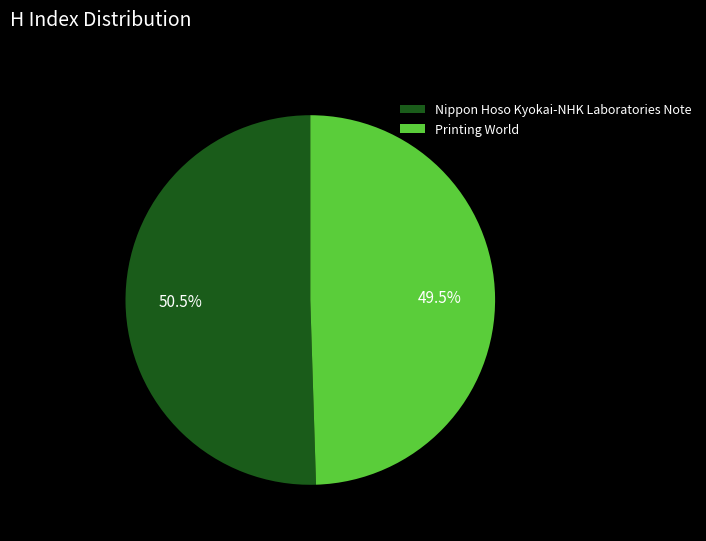

To the nearest percent, what is the average slice percentage?

50%